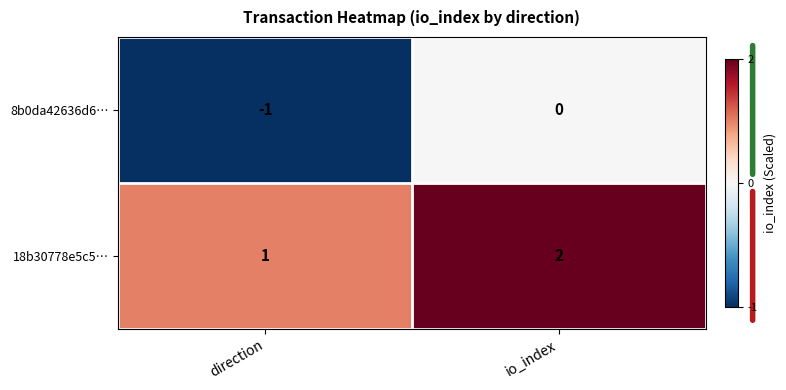

At which category does the chart reach its minimum across all series?

direction